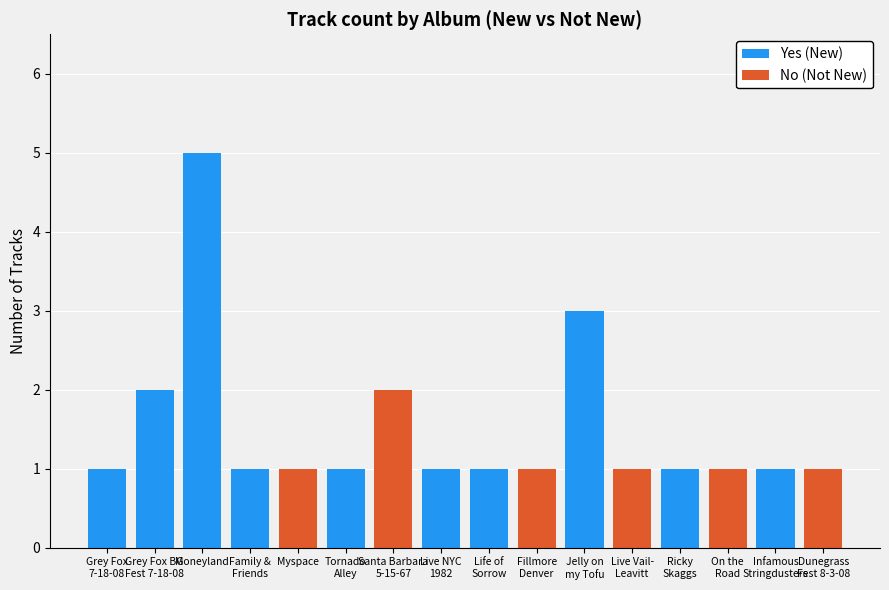

The value of Yes (New) at Santa Barbara
5-15-67 is -2. True or false?

False